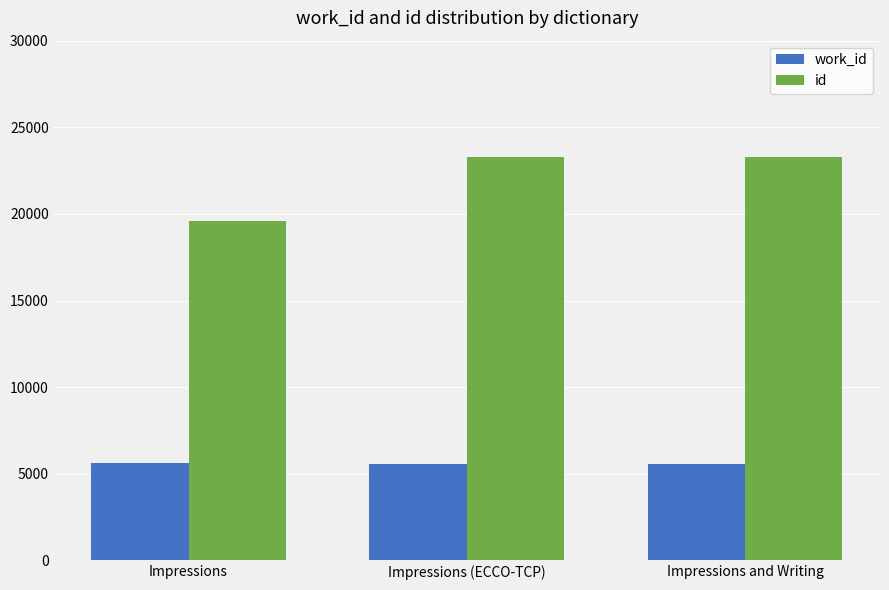

The id series shows 27061 at Impressions. True or false?

False